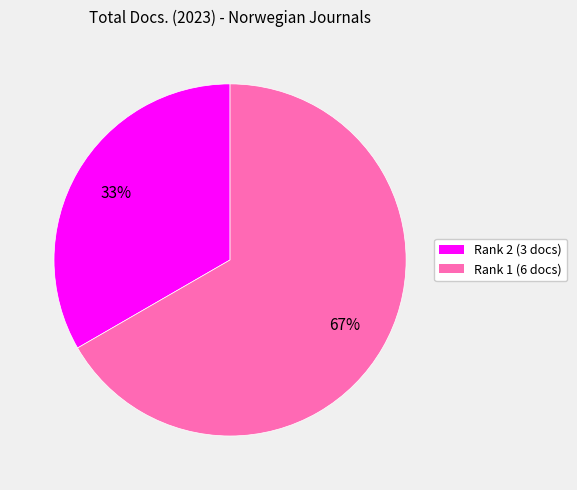

Count the number of slices in the pie.

2